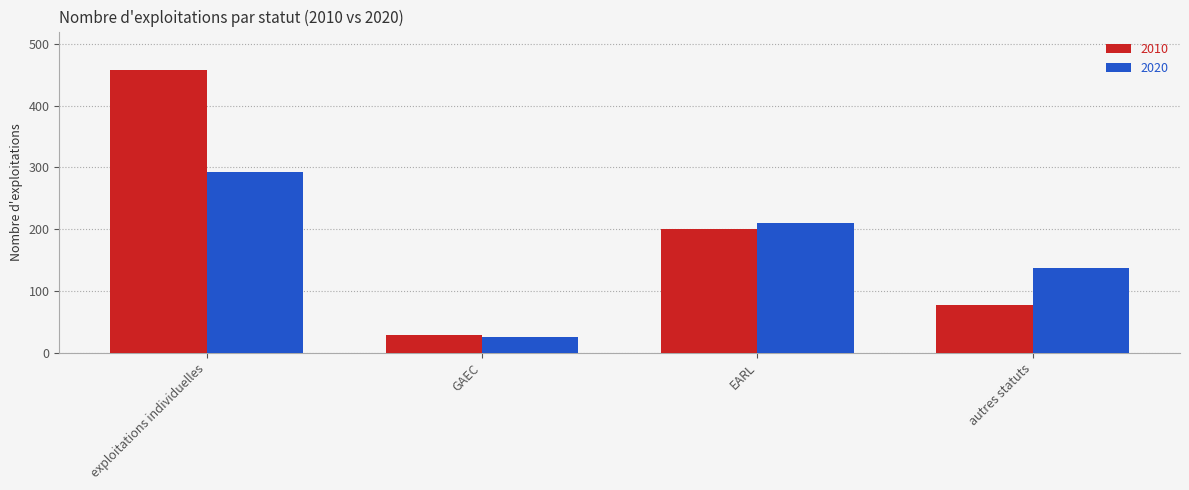

Between exploitations individuelles and autres statuts, which series saw the biggest shift?

2010